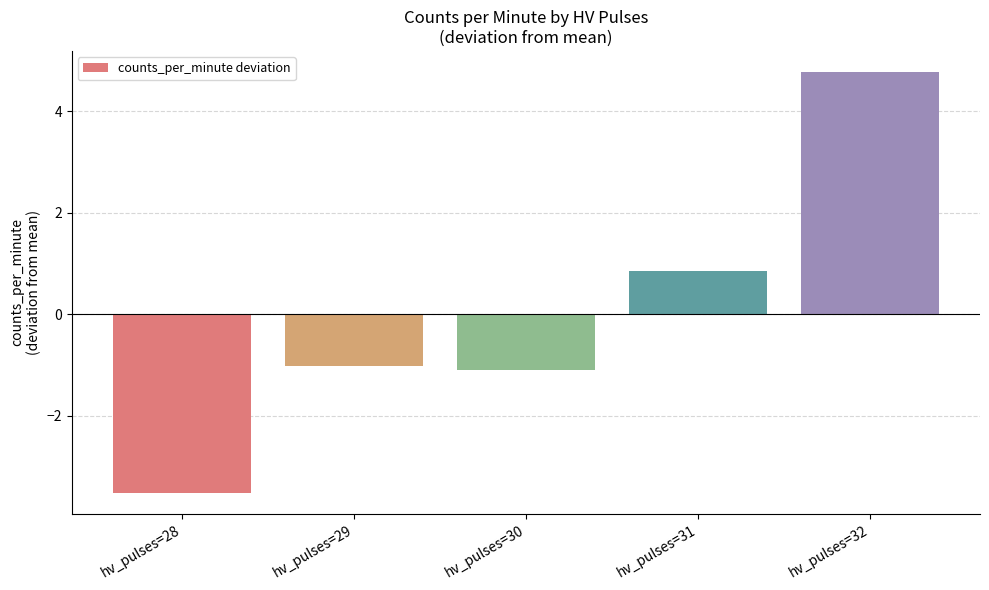

What value does the data have at hv_pulses=31?

0.9